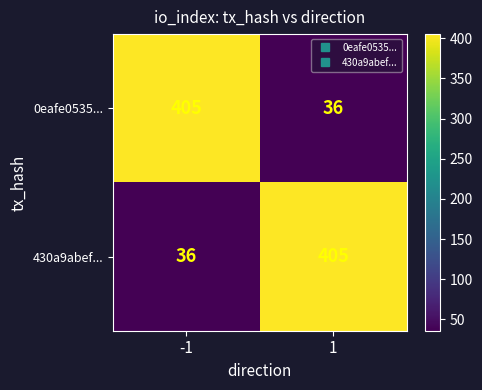

What value does the 0eafe0535... series have at 1?

36